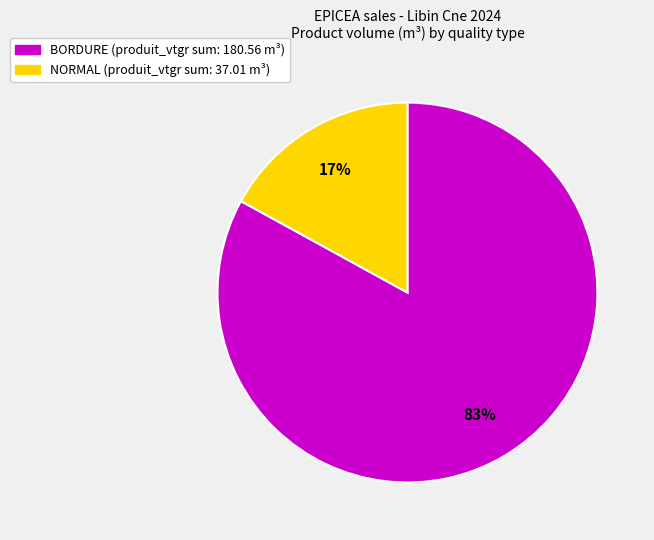

Is there any slice that represents more than half of the pie?

Yes